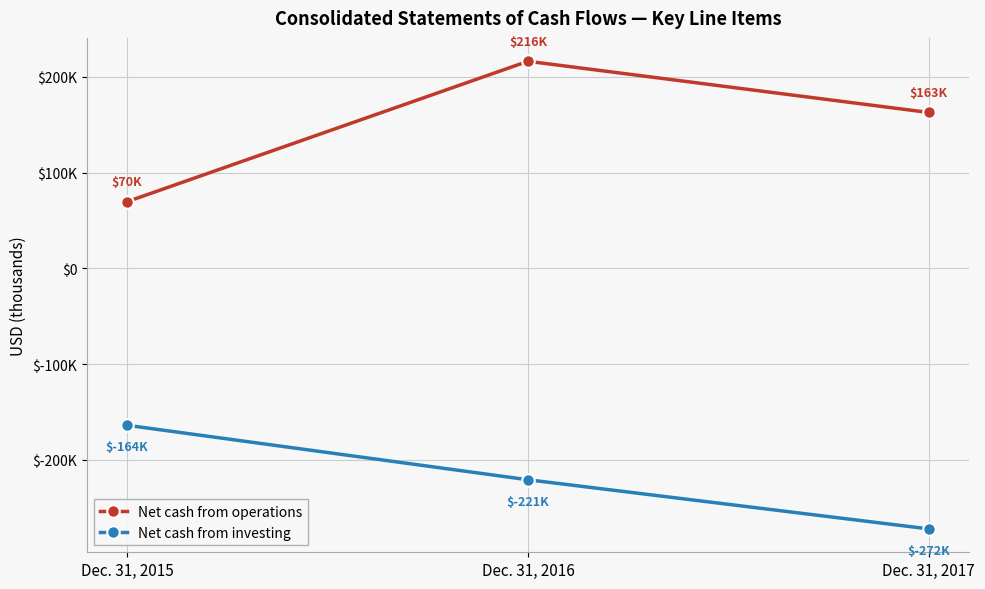

The Net cash from operations series shows 162883 at Dec. 31, 2017. True or false?

True